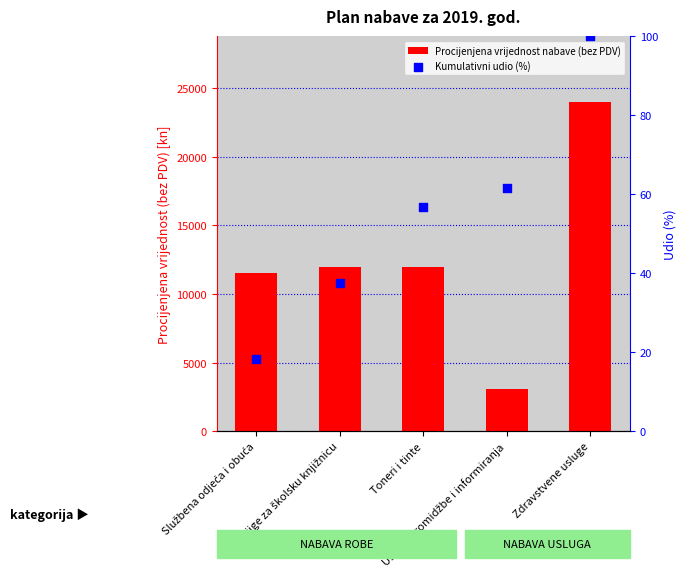

Which series has the largest total across all categories?

Procijenjena vrijednost nabave (bez PDV)